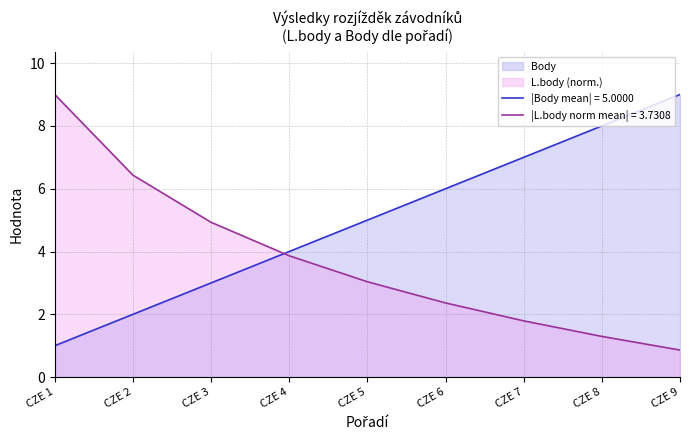

How many intersections are there between L.body and Body?

1